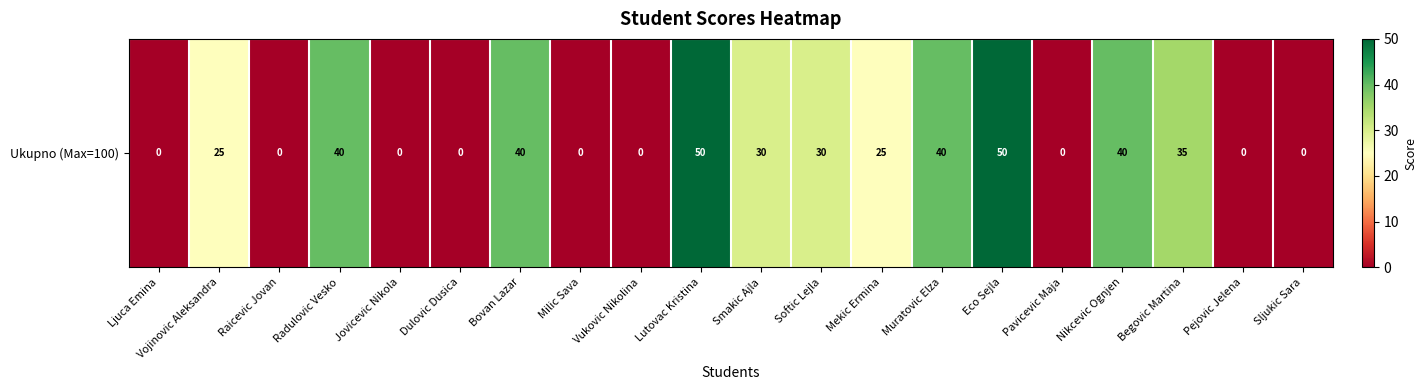

What is the difference between the second highest and minimum values?

50